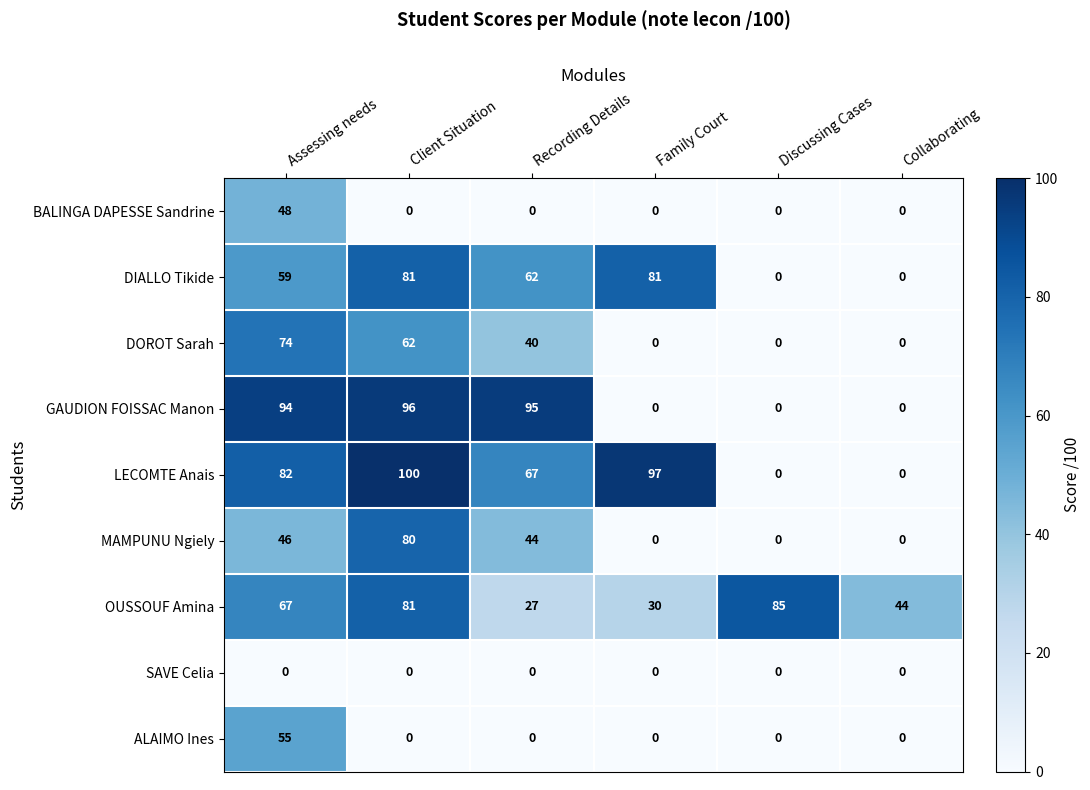

The value of DOROT Sarah at Assessing needs is 74. True or false?

True